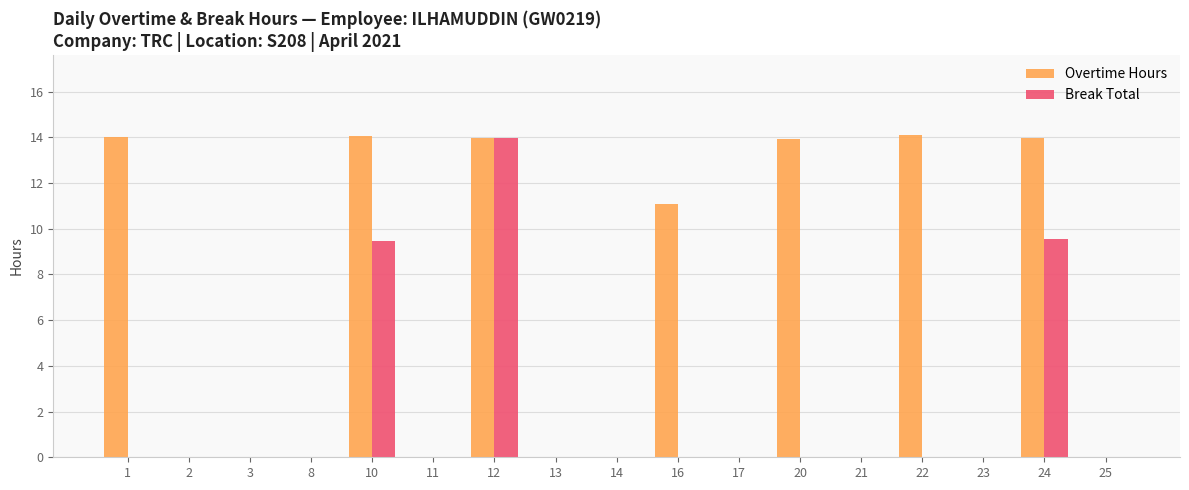

What is the sum of all Break Total values?

33.0